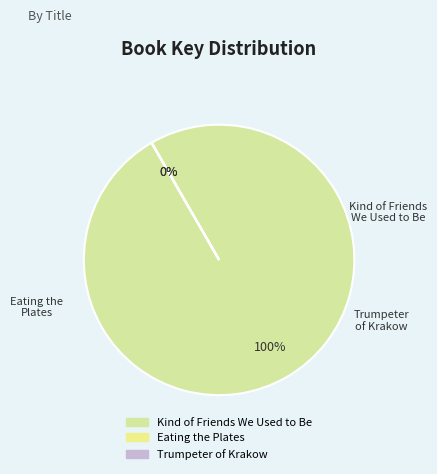

To the nearest percent, what is the combined percentage of Trumpeter of Krakow and Kind of Friends We Used to Be?

100%